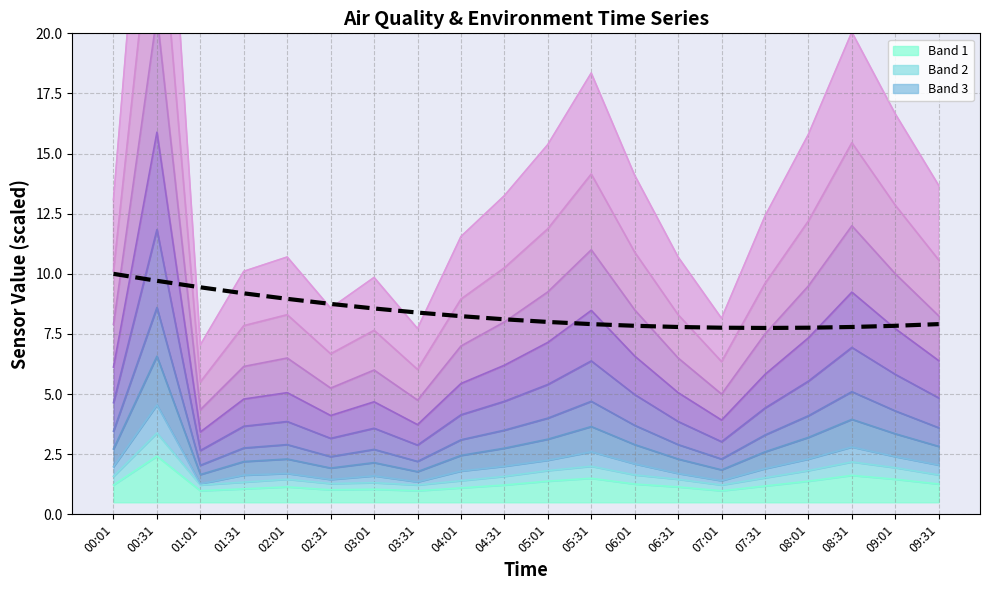

What is the change in value from 01:31 to 06:01?

-1.3